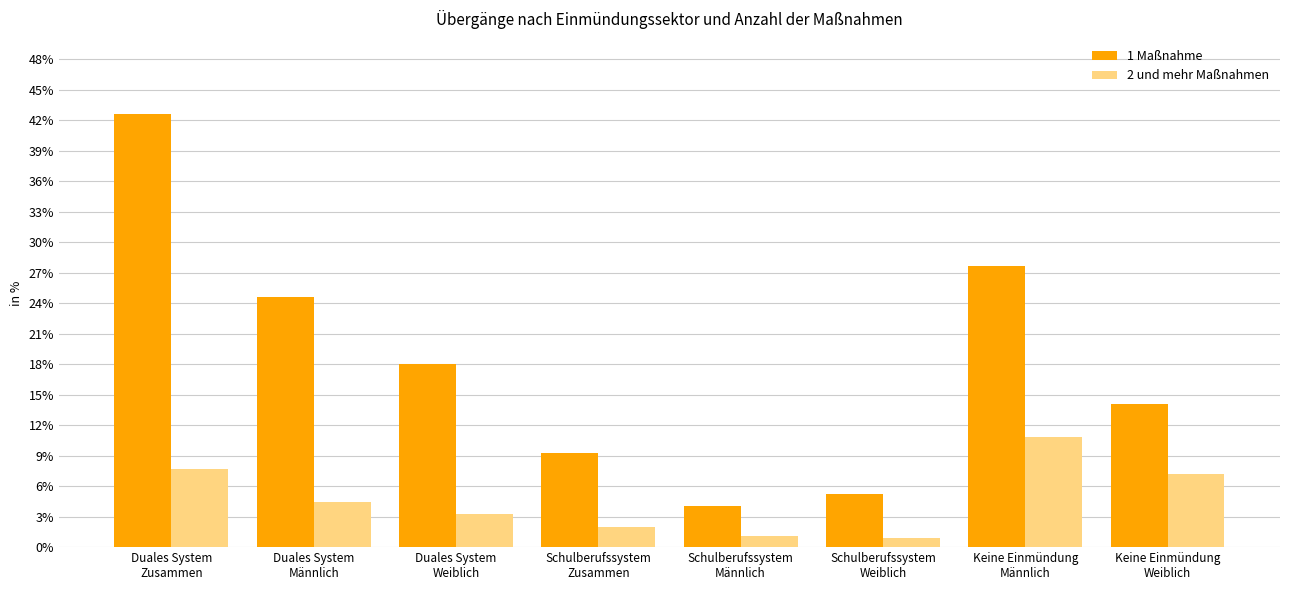

Rank the series by their maximum value, from highest to lowest.

1 Maßnahme, 2 und mehr Maßnahmen